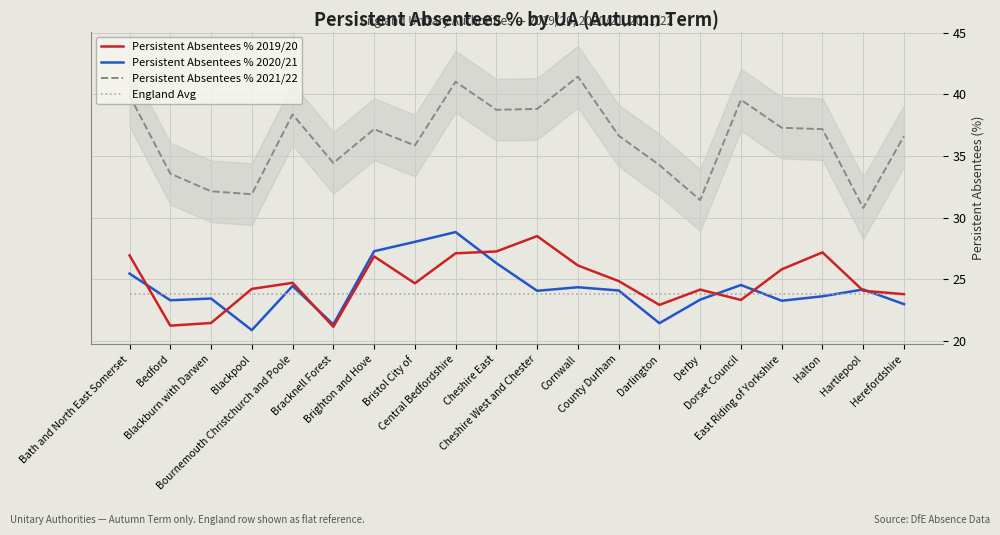

True or false: Persistent Absentees % 2021/22 and England Avg intersect in this chart.

False